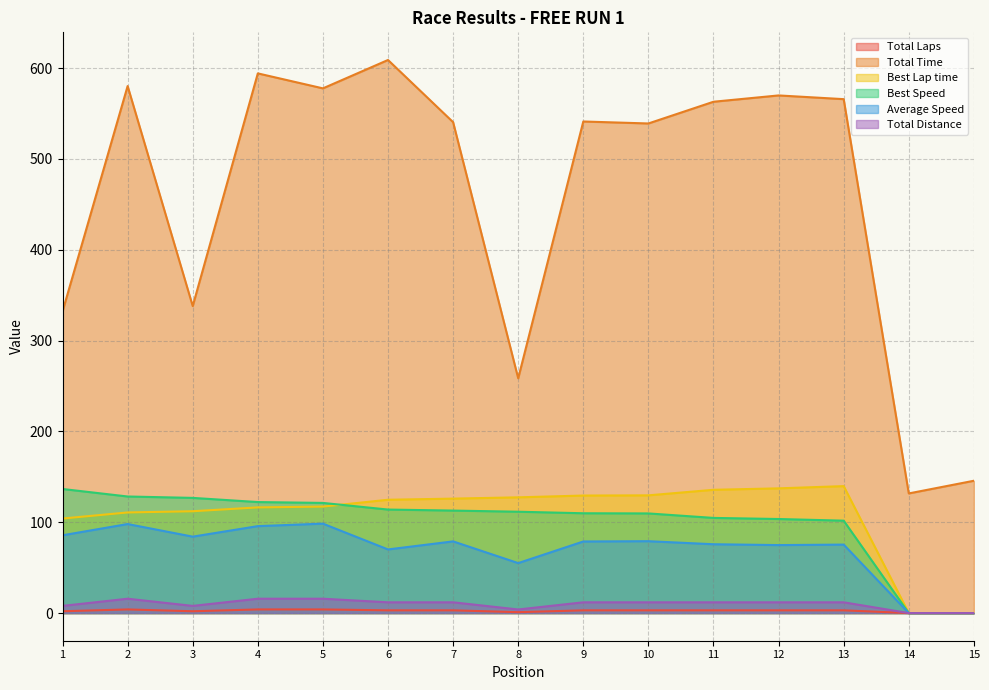

The value of Total Time at 12 is 569.9. True or false?

True